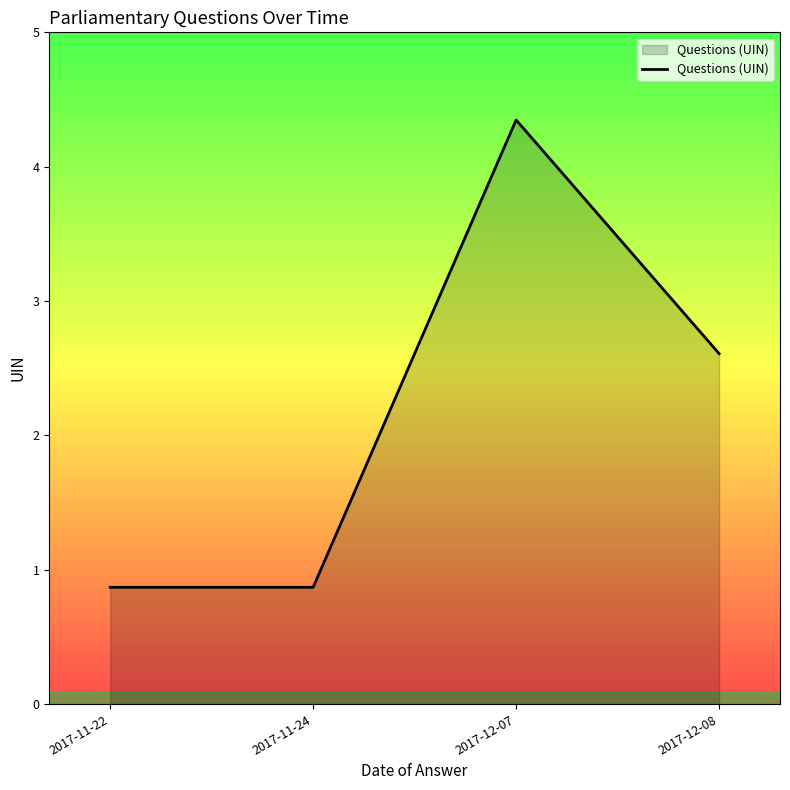

Does the chart display data point markers on the line(s)?

No